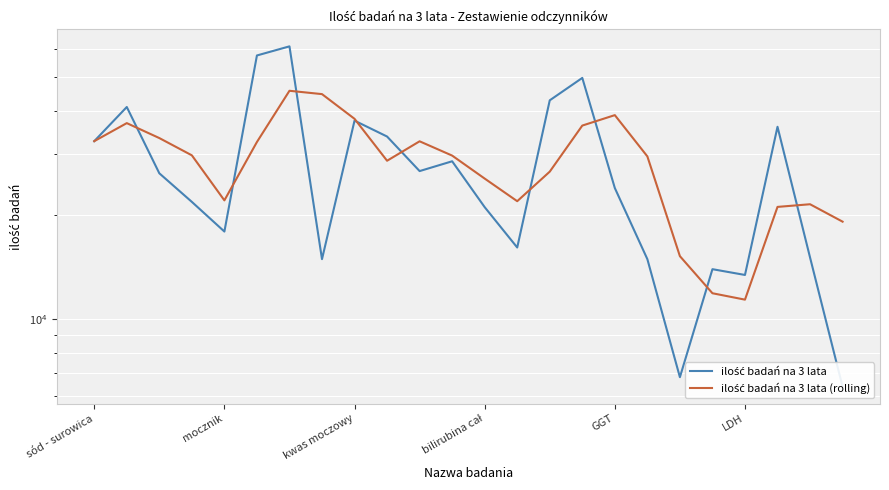

How many data points does each series have?

24